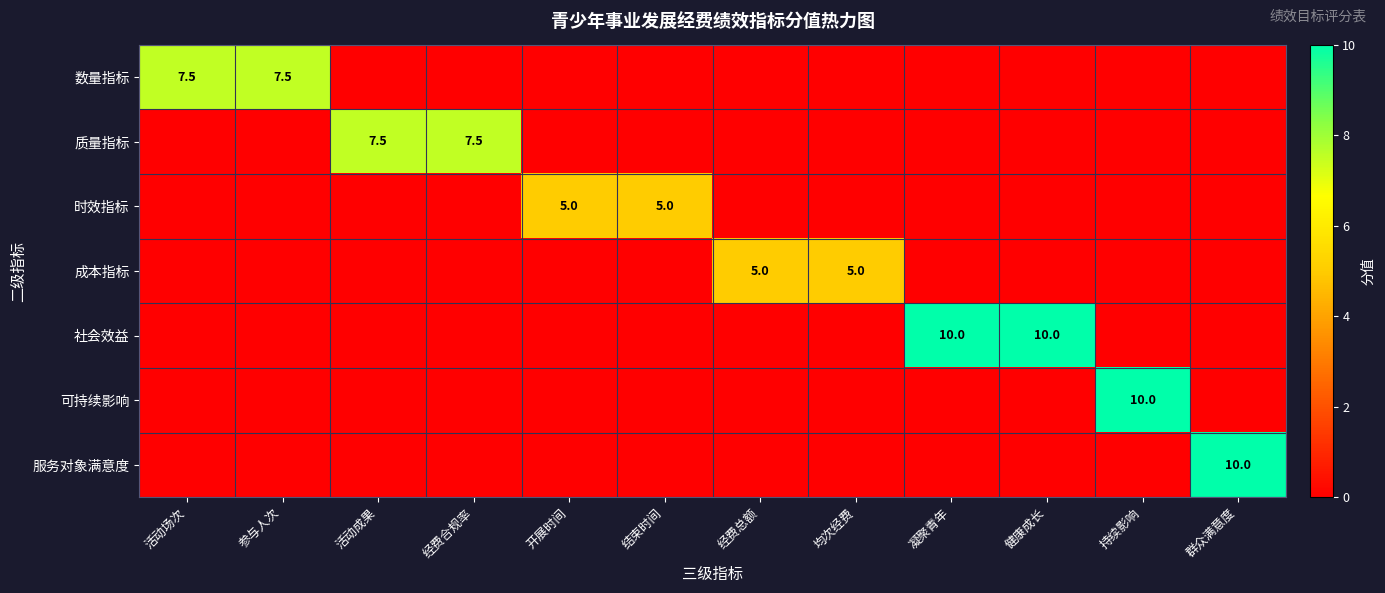

What is the average value of the 时效指标 series?

0.8